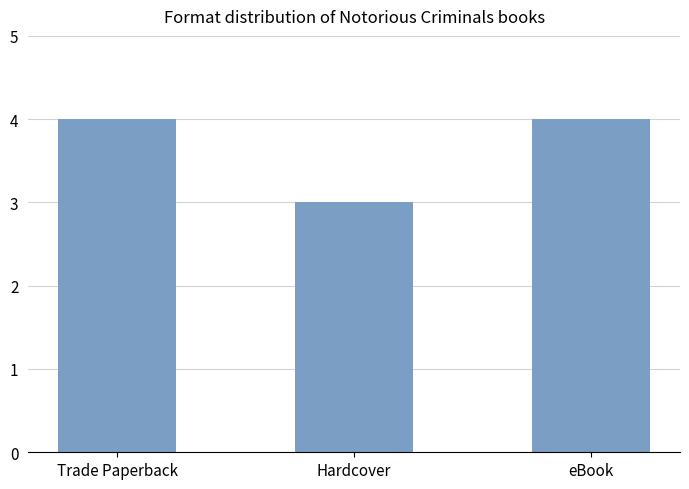

How many bars are there in total?

3